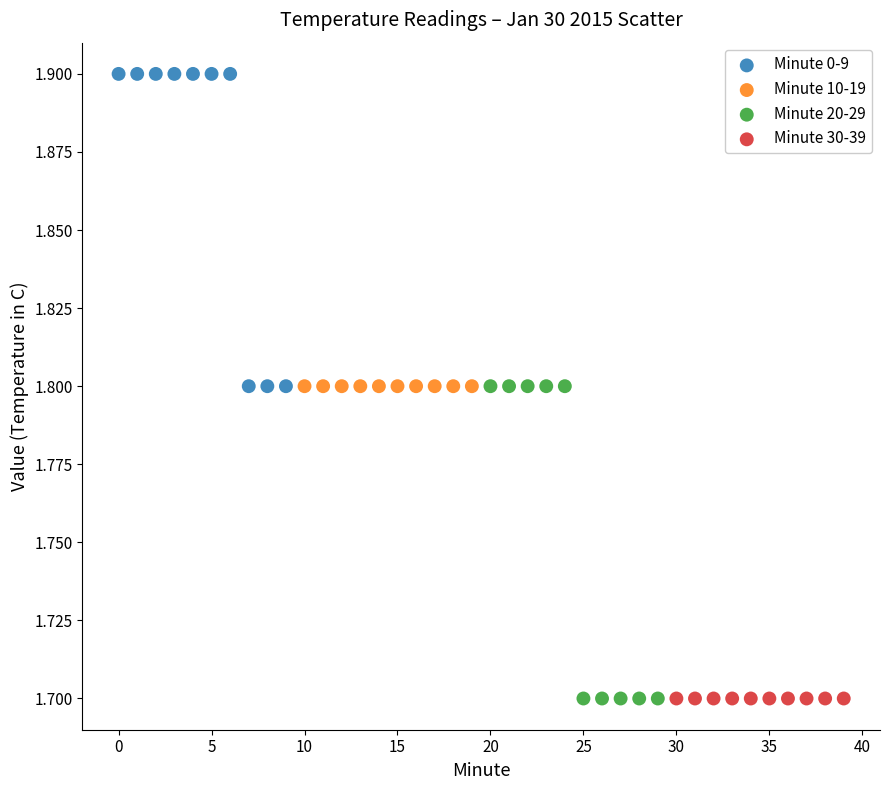

Which series reaches the maximum Y coordinate?

Minute 0-9